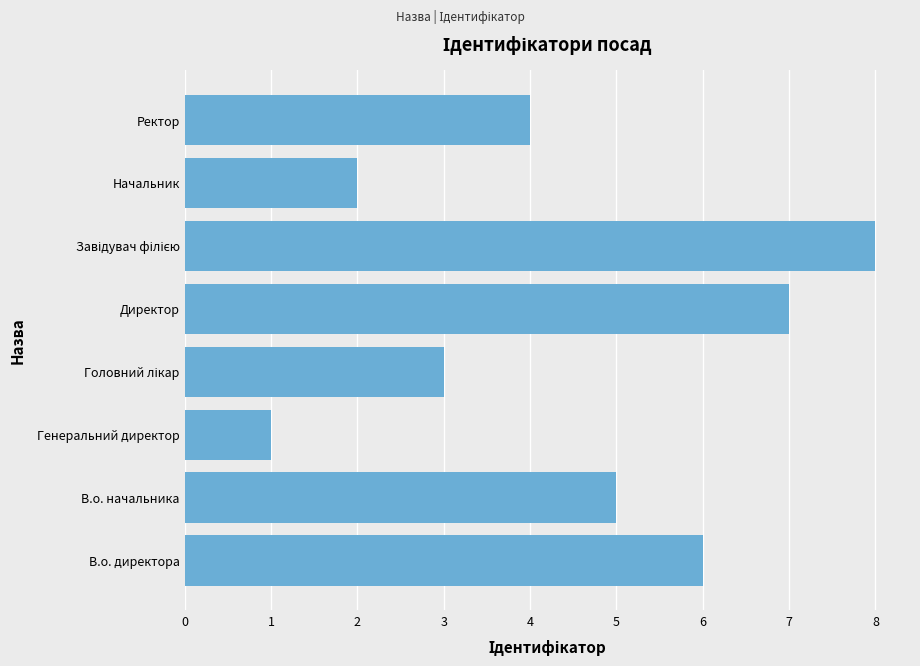

What value does the data have at В.о. начальника?

5